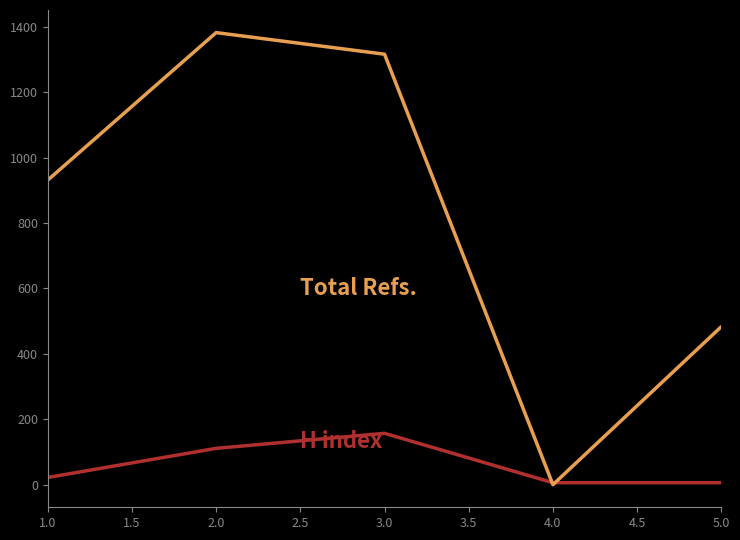

What is the greatest value displayed?

1382